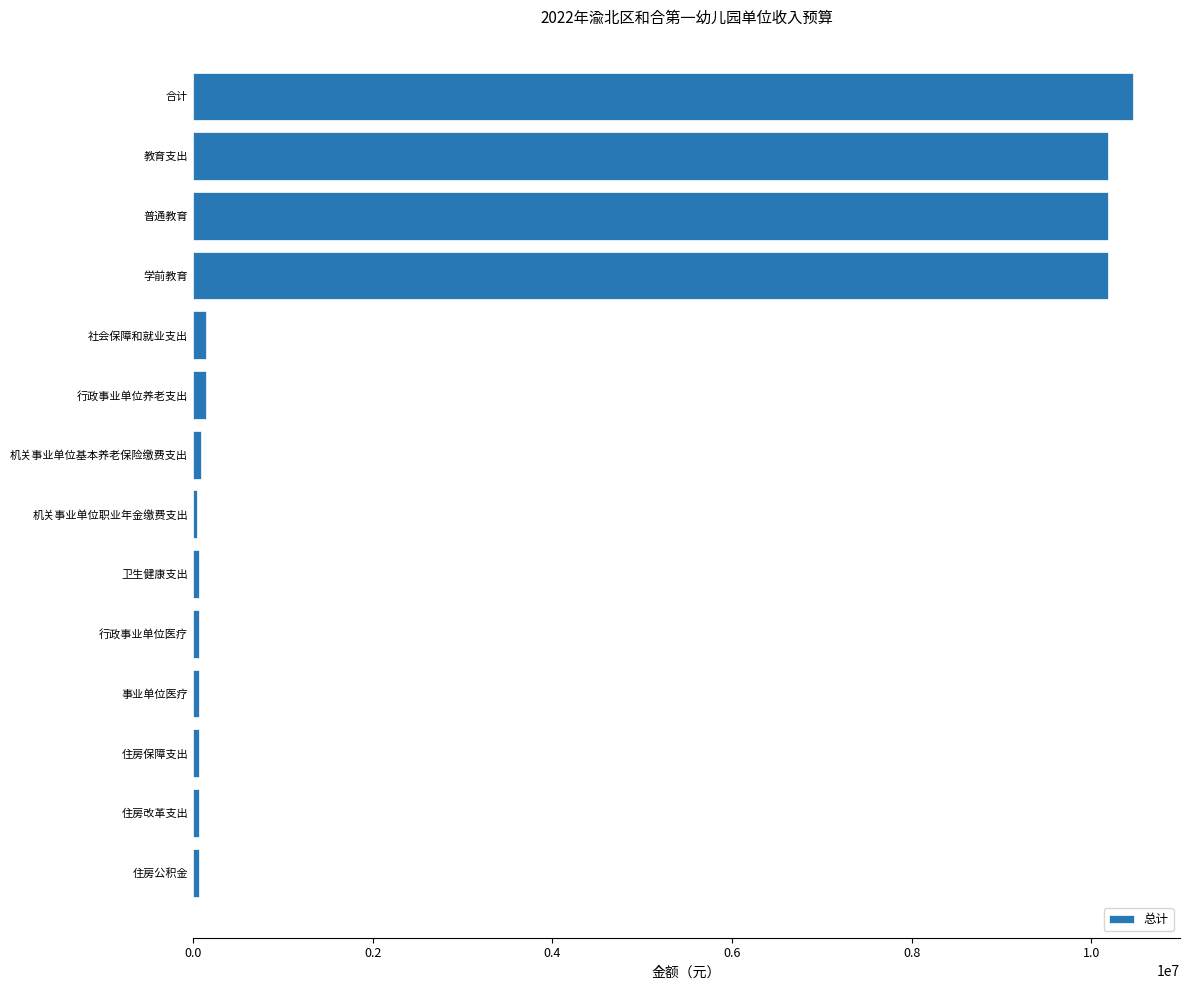

What is the sum of all values?

41851273.9